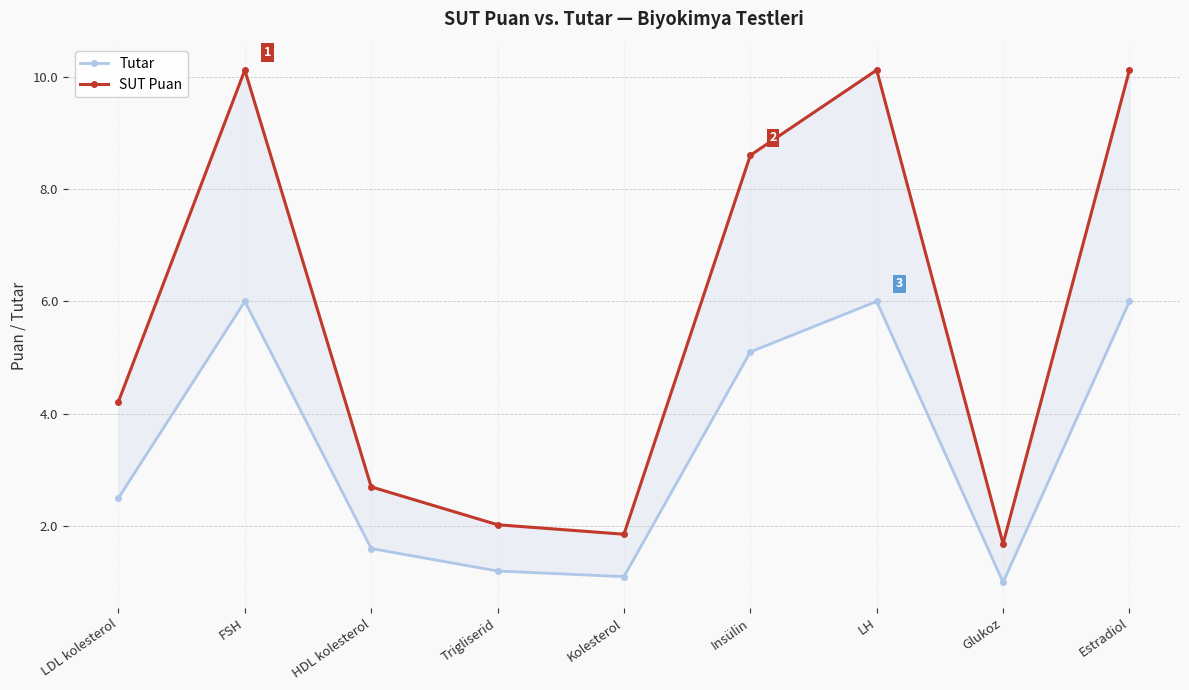

The SUT Puan series shows 1.9 at Kolesterol. True or false?

True